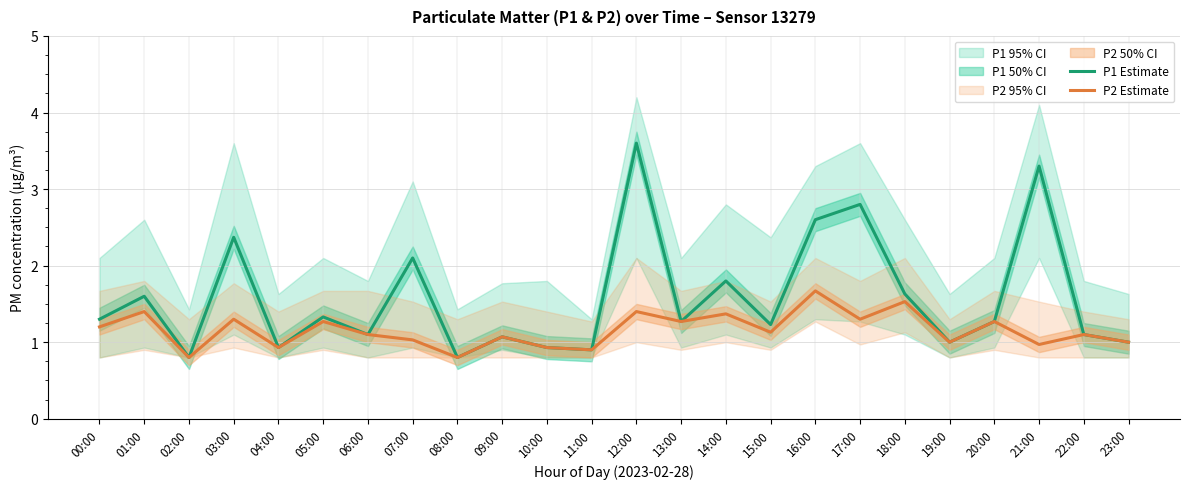

True or false: P2 Estimate and P1 Estimate intersect in this chart.

False